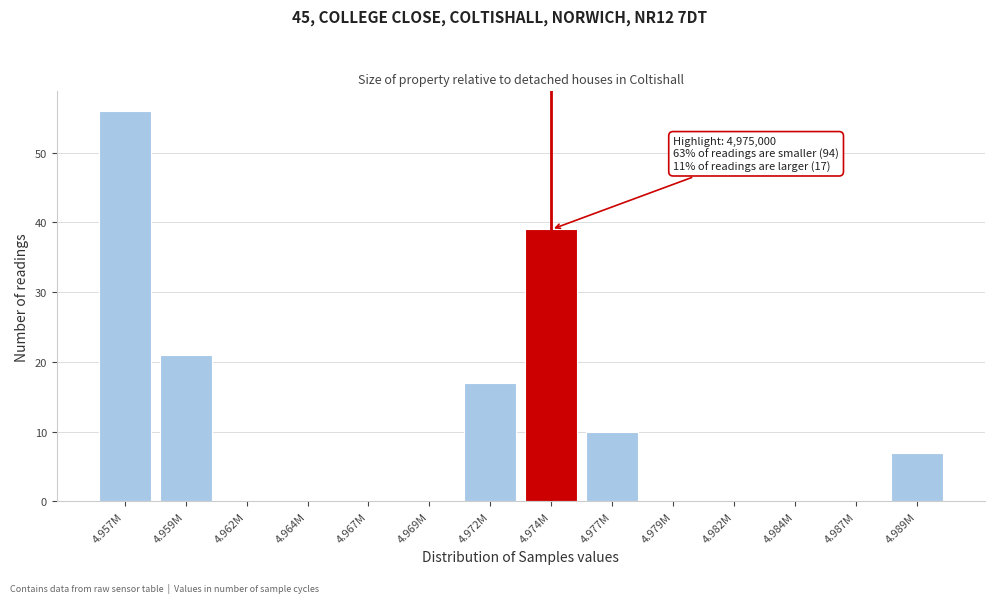

Reading right to left, list all the values displayed in this chart.

4.989M=7	4.987M=0	4.984M=0	4.982M=0	4.979M=0	4.977M=10	4.974M=39	4.972M=17	4.969M=0	4.967M=0	4.964M=0	4.962M=0	4.959M=21	4.957M=56